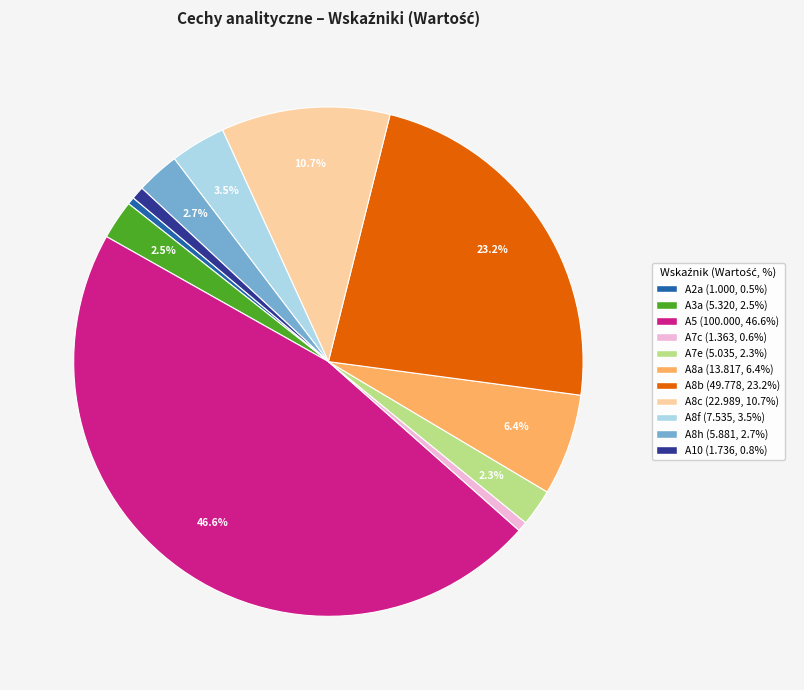

Which slice is the largest?

A5